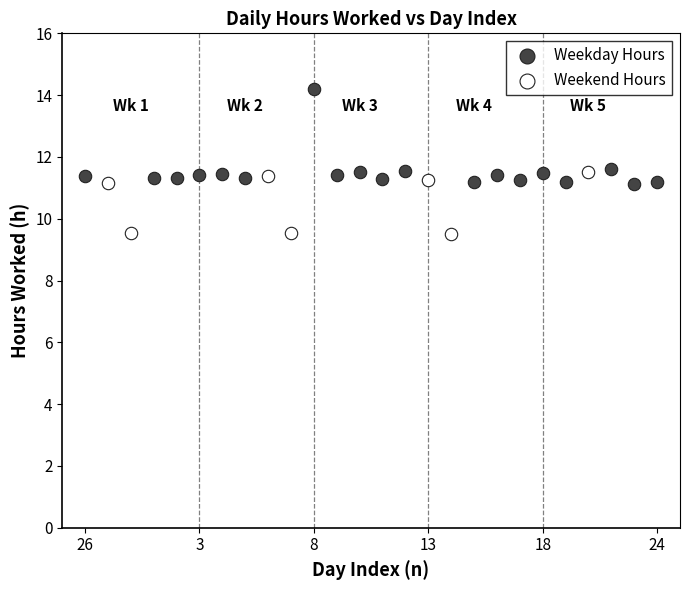

Which series has the widest spread of Y values?

Weekday Hours